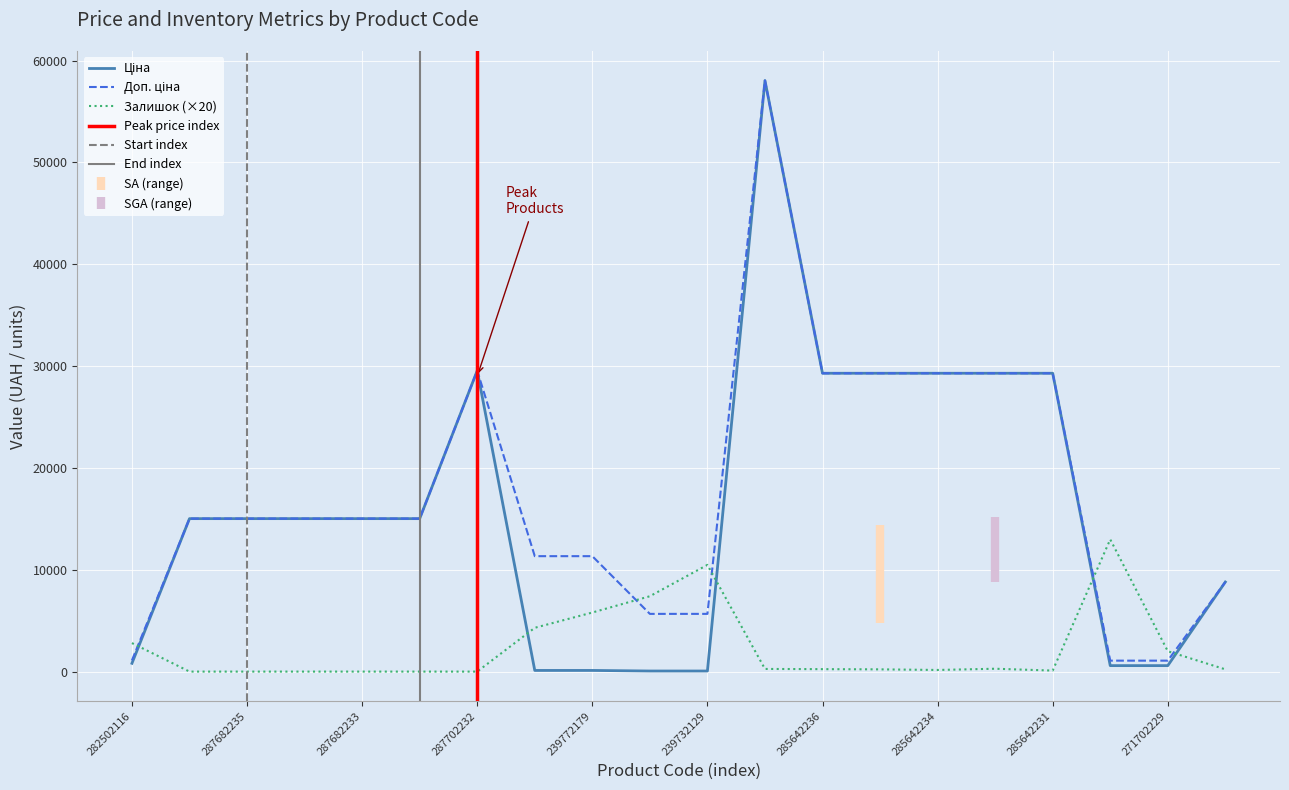

Count the number of categories in the chart.

20